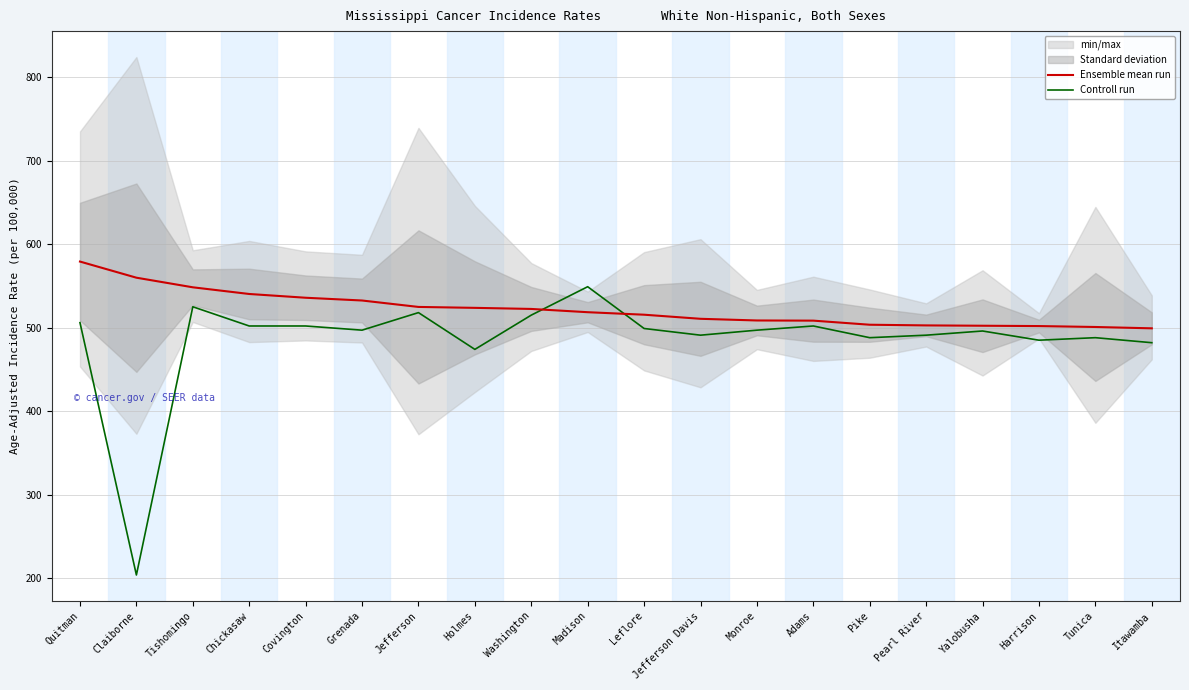

How many intersections are there between Controll run and Ensemble mean run?

2